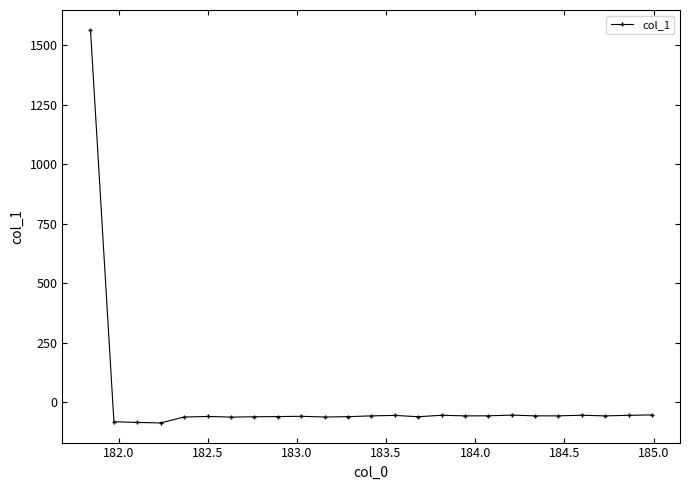

What is the value of the 3rd point from the left?

-85.2